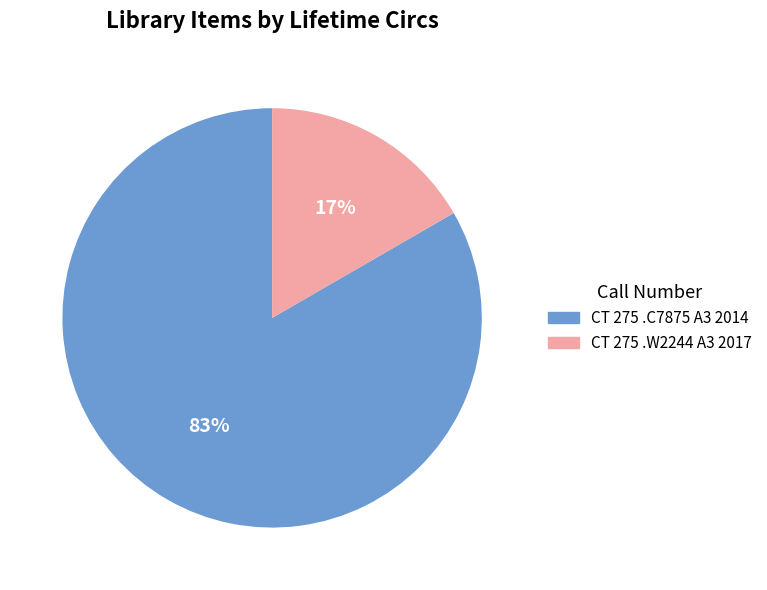

To the nearest percent, what portion does CT 275 .C7875 A3 2014 represent?

83%